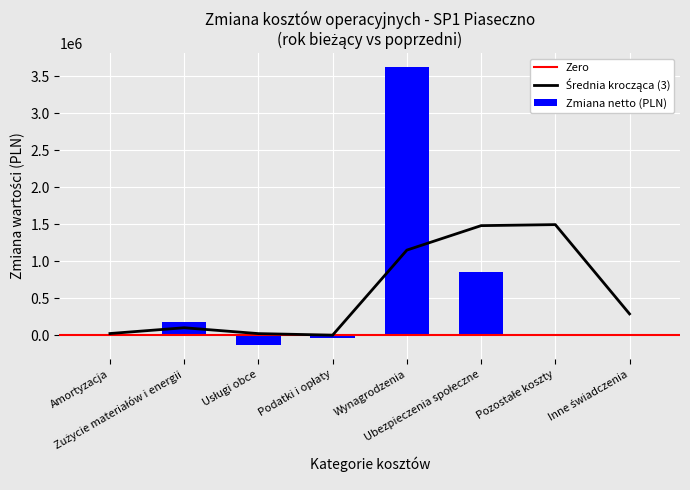

Count the number of values greater than 20025.

4